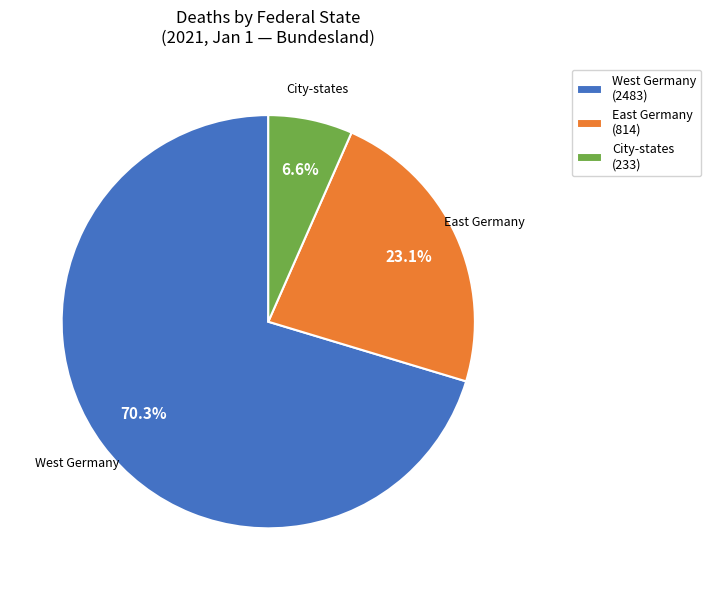

Rank the categories by value from highest to lowest.

West Germany (2483), East Germany (814), City-states (233)